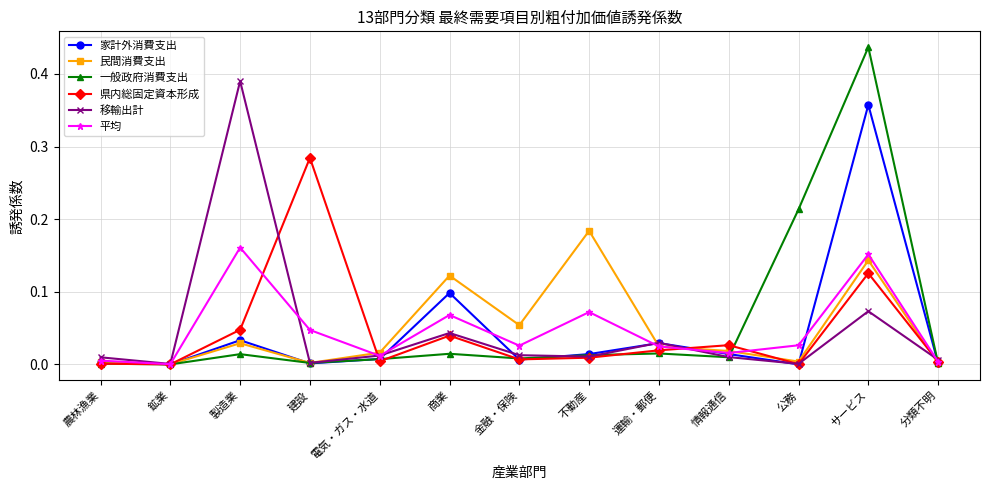

Which series changed the most between 不動産 and サービス?

一般政府消費支出